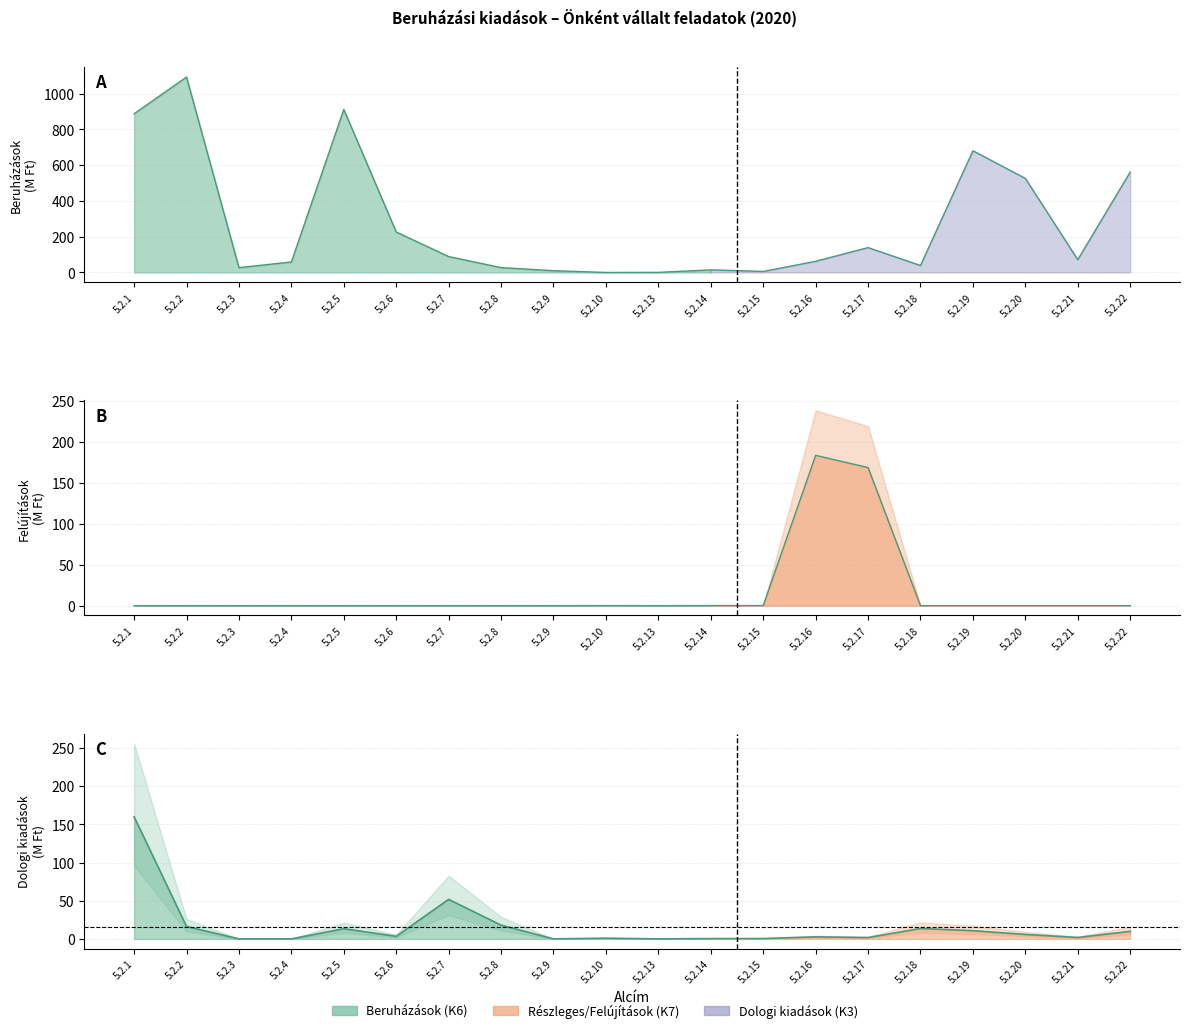

Reading right to left, list all the values displayed in this chart.

Beruházások (K6): 561.2	71.8	525.8	680.2	38.9	139.0	62.4	5.8	14.6	0.6	0.1	10.0	27.2	88.9	226.3	911.3	58.7	27.0	1092.1	887.0
Felújítások (K7): 0.0	0.0	0.0	0.0	0.0	168.5	183.4	0.1	0.1	0.0	0.1	0.0	0.0	0.0	0.0	0.0	0.0	0.0	0.0	0.0
Dologi kiadások (K3): 9.8	1.8	5.8	10.7	13.6	1.7	2.6	0.4	0.3	0.0	0.9	0.0	18.0	51.7	3.3	13.3	0.0	0.0	16.2	160.0